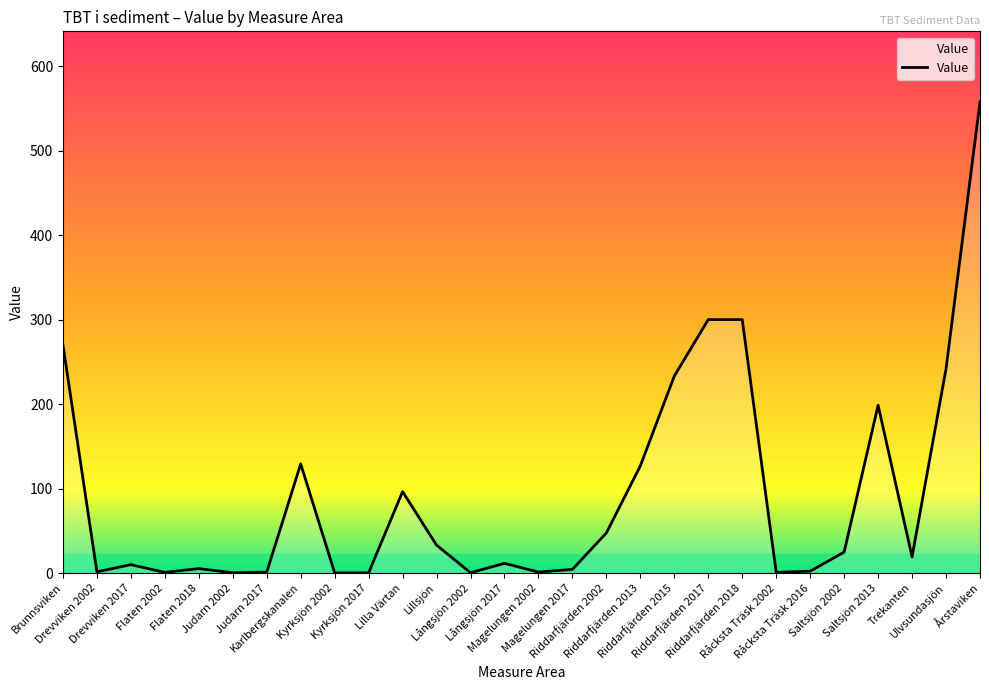

What is the difference between the maximum and second lowest values?

557.4